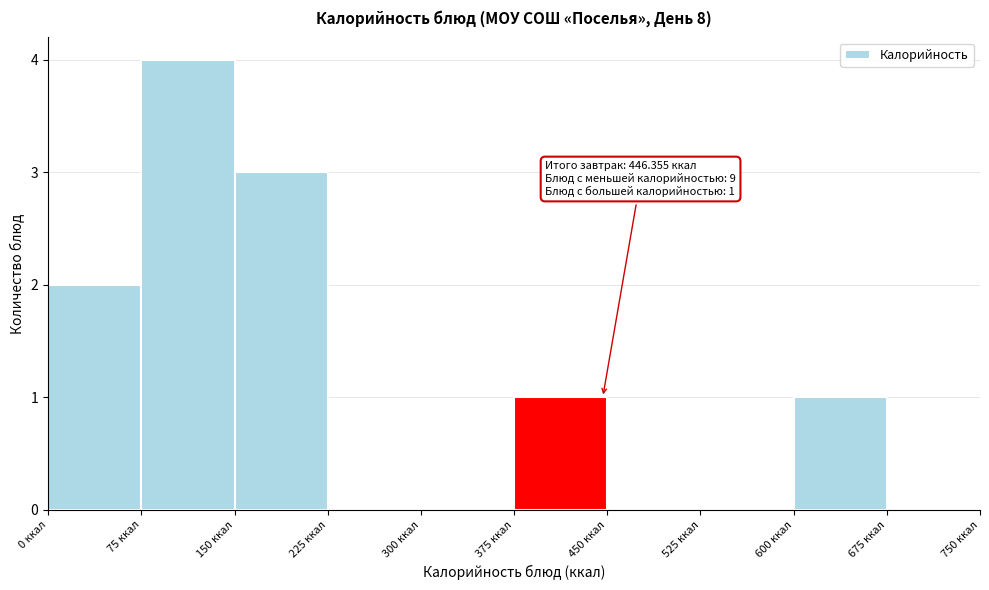

Over which range of the x-axis is the bar tallest?

75 to 150